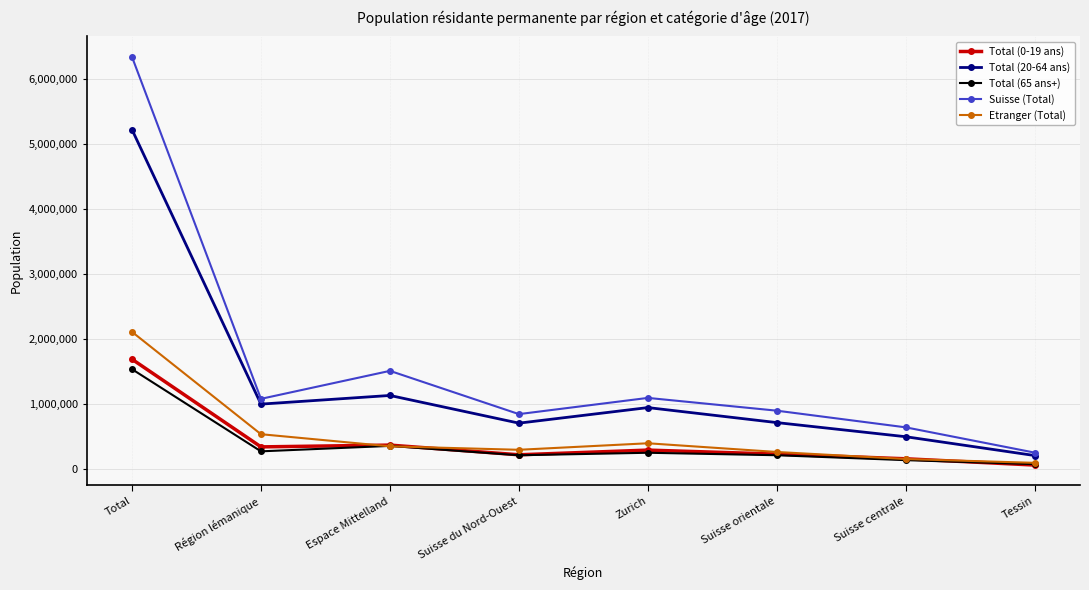

Rank the series by their maximum value, from lowest to highest.

Total (65 ans+), Total (0-19 ans), Etranger (Total), Total (20-64 ans), Suisse (Total)